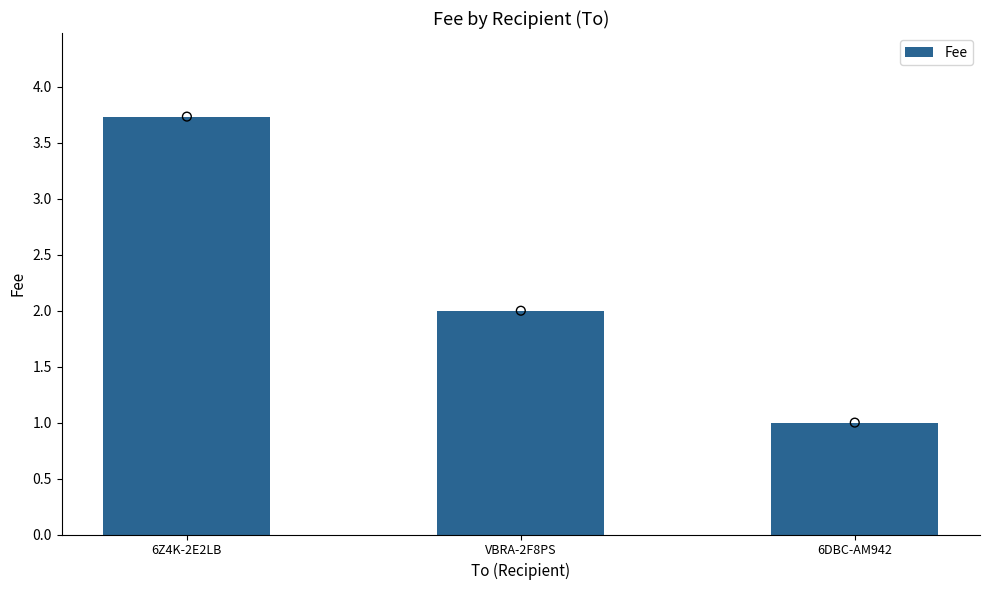

Approximately how many times larger is the value at VBRA-2F8PS compared to 6DBC-AM942?

2.0